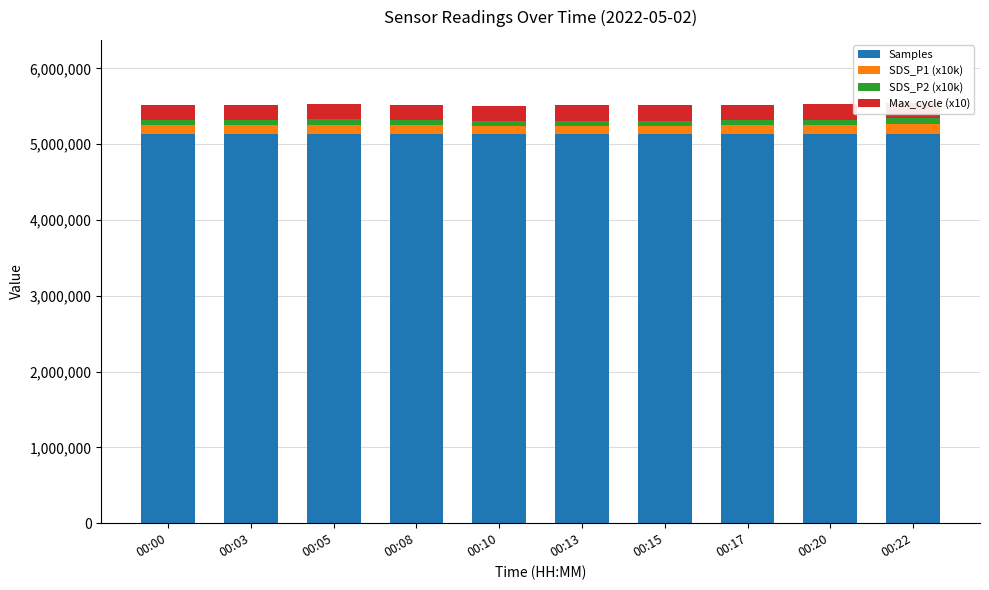

What is the lowest value of the Samples series?

5131061